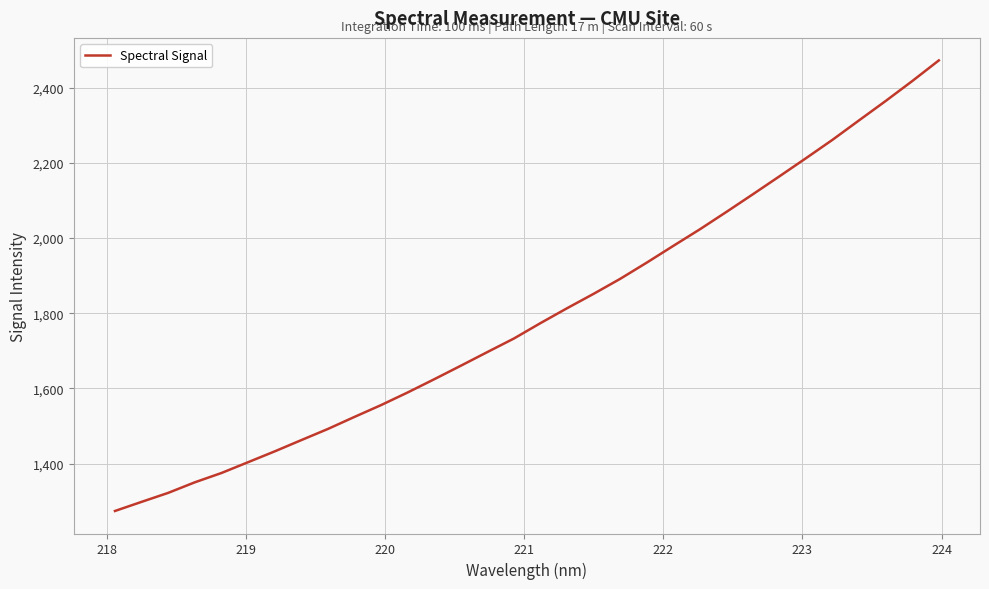

What is the minimum value shown in the chart?

1274.3